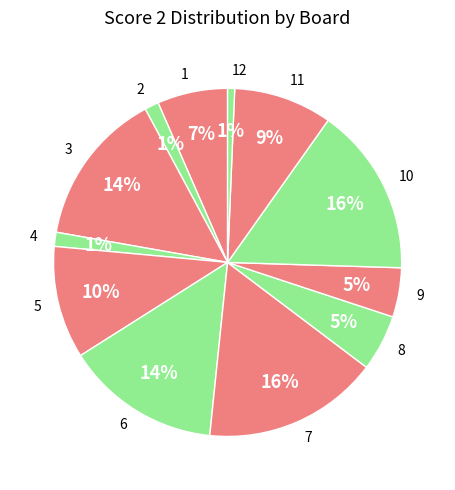

To the nearest percent, what is the average slice percentage?

8%